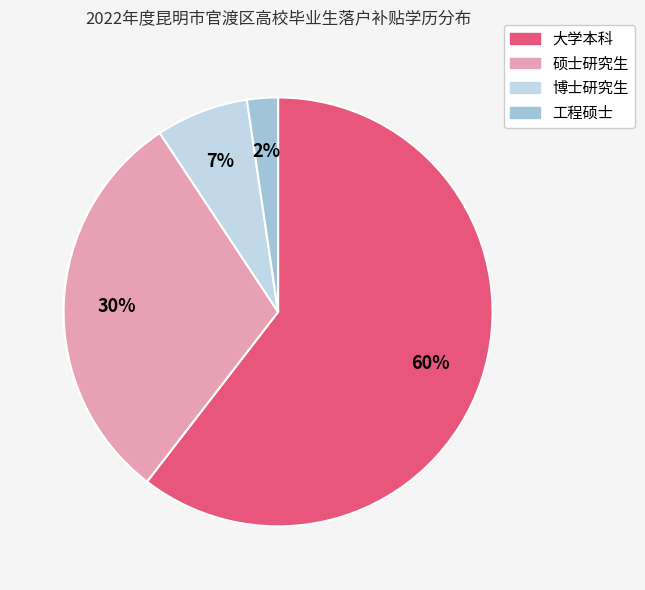

True or false: 硕士研究生 accounts for 30% of the total.

True